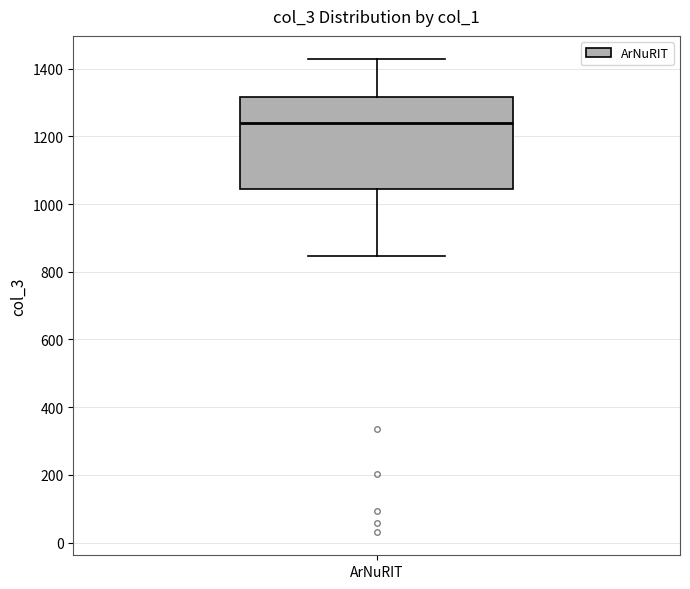

Where is the upper edge of the box for ArNuRIT on the y-axis? The values are not printed on the chart, so give them approximately, as read against the axis.

1320